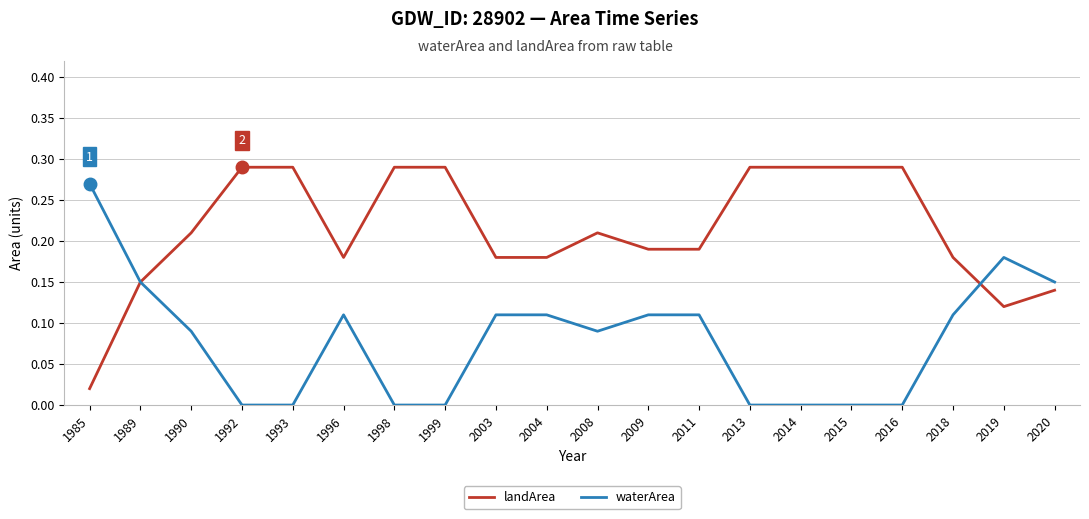

Is the value of landArea at 2004 greater than the value of waterArea at 1999?

Yes